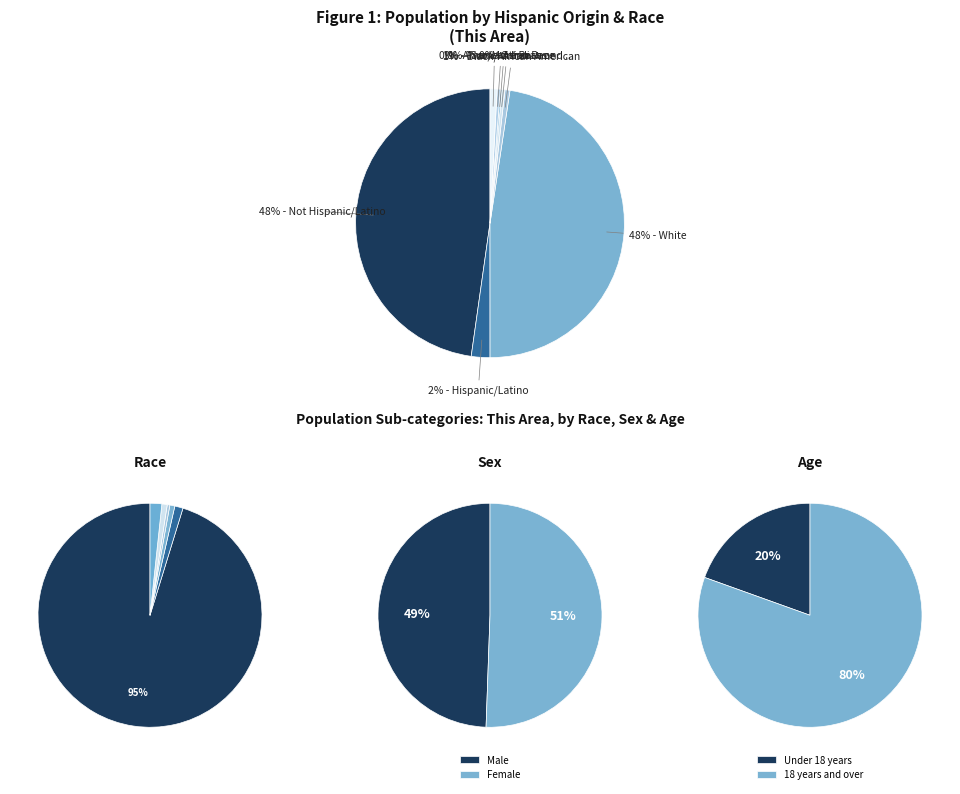

Count the number of slices in the pie.

8